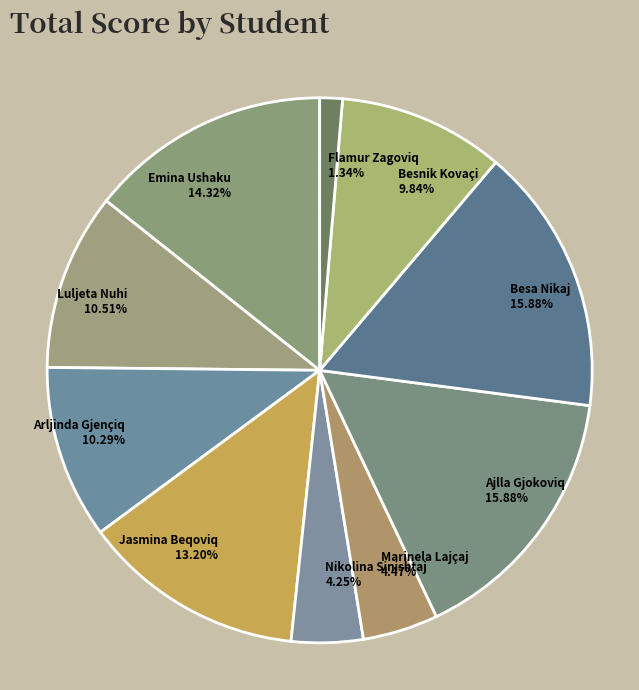

Which slice is the smallest?

Flamur Zagoviq